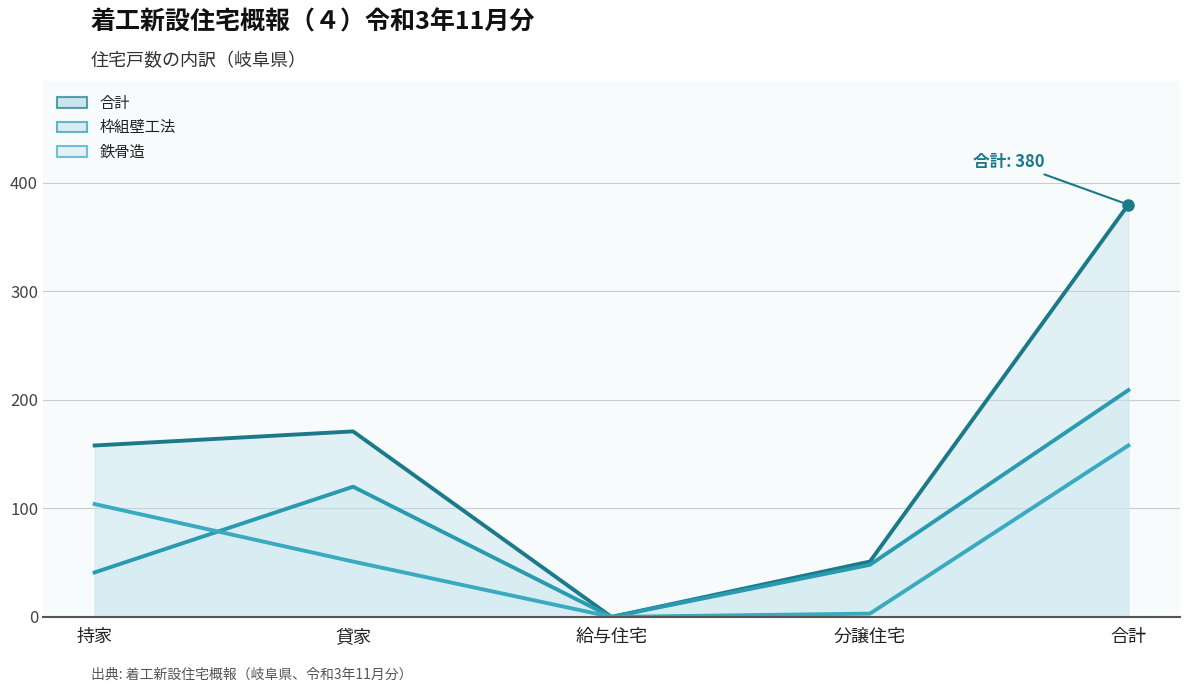

The value of 合計 at 合計 is 93. True or false?

False